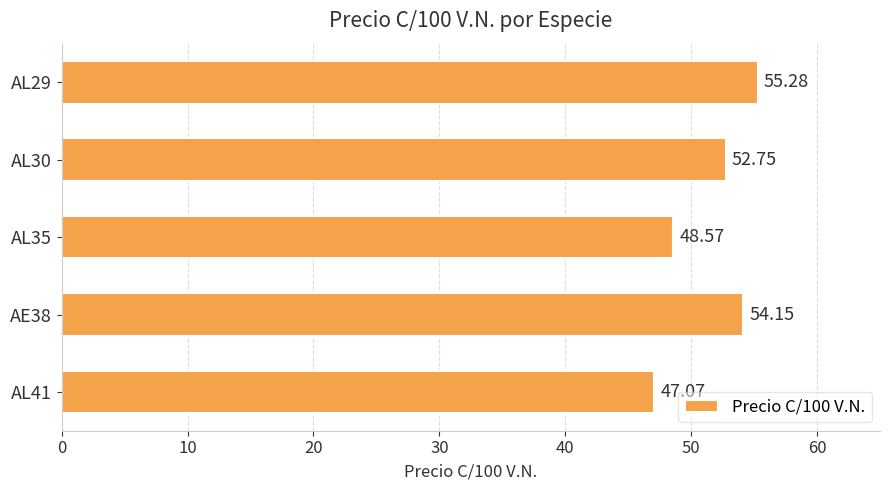

Rank the categories by value from highest to lowest.

AL29, AE38, AL30, AL35, AL41